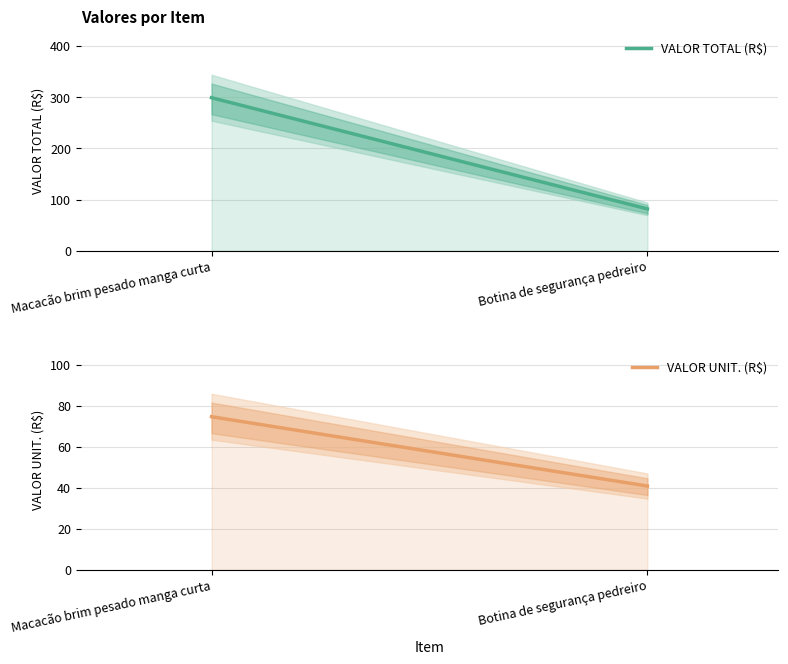

Reading left to right, what are all the values shown in this chart?

VALOR TOTAL (R$): Macacão brim pesado manga curta=298.6	Botina de segurança pedreiro=81.7
VALOR UNIT. (R$): Macacão brim pesado manga curta=74.7	Botina de segurança pedreiro=40.8